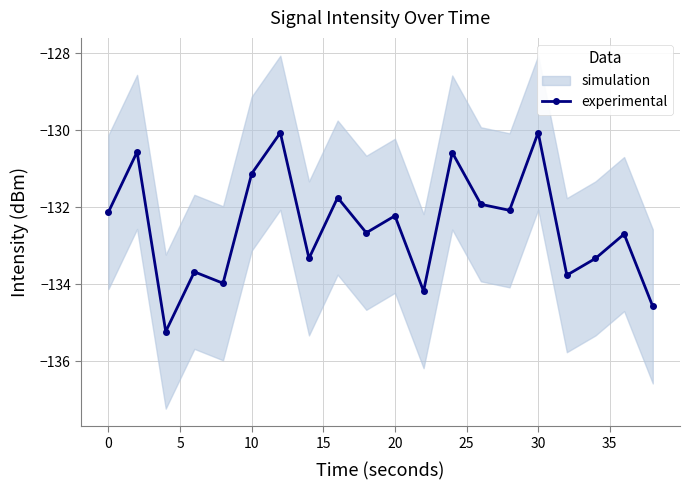

What is the sum of all values?

-2650.0